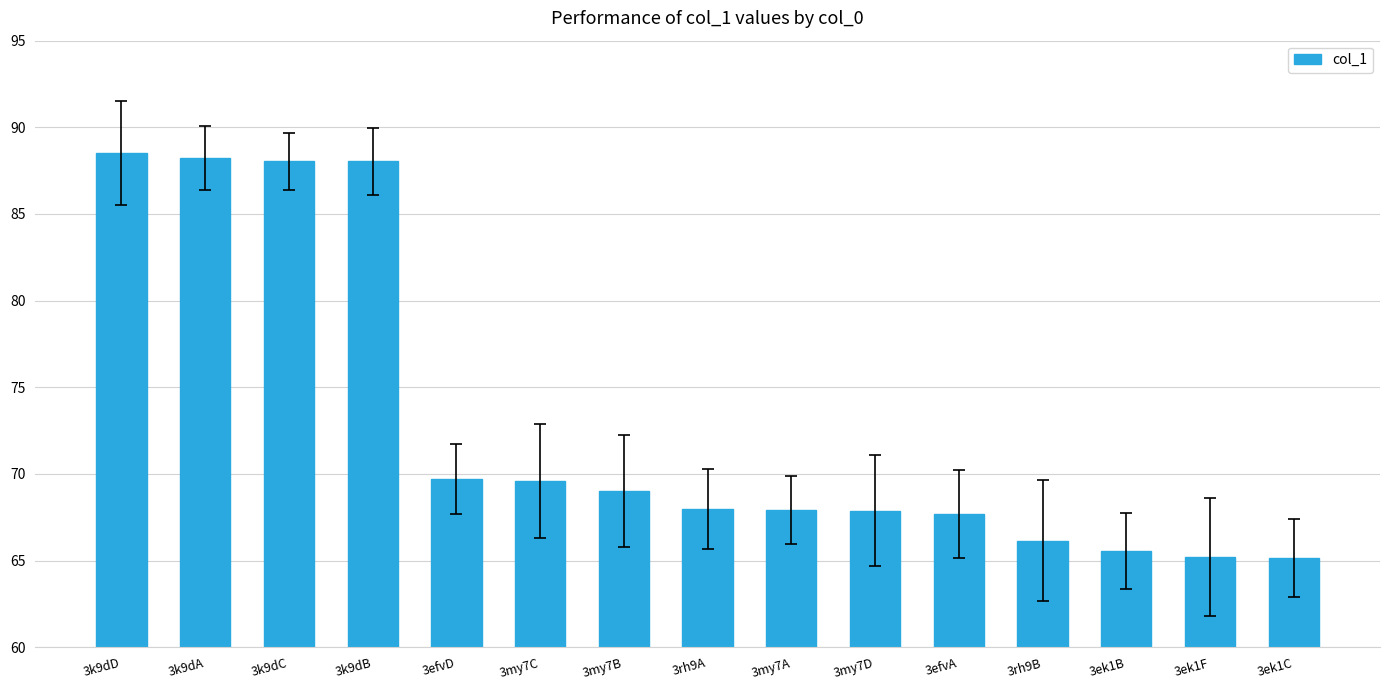

What is the smallest value displayed?

65.1